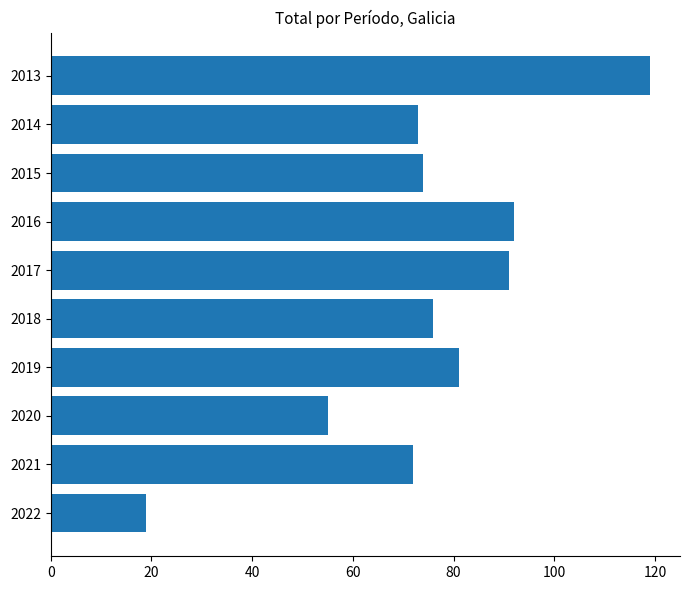

Read the value at 2022.

19